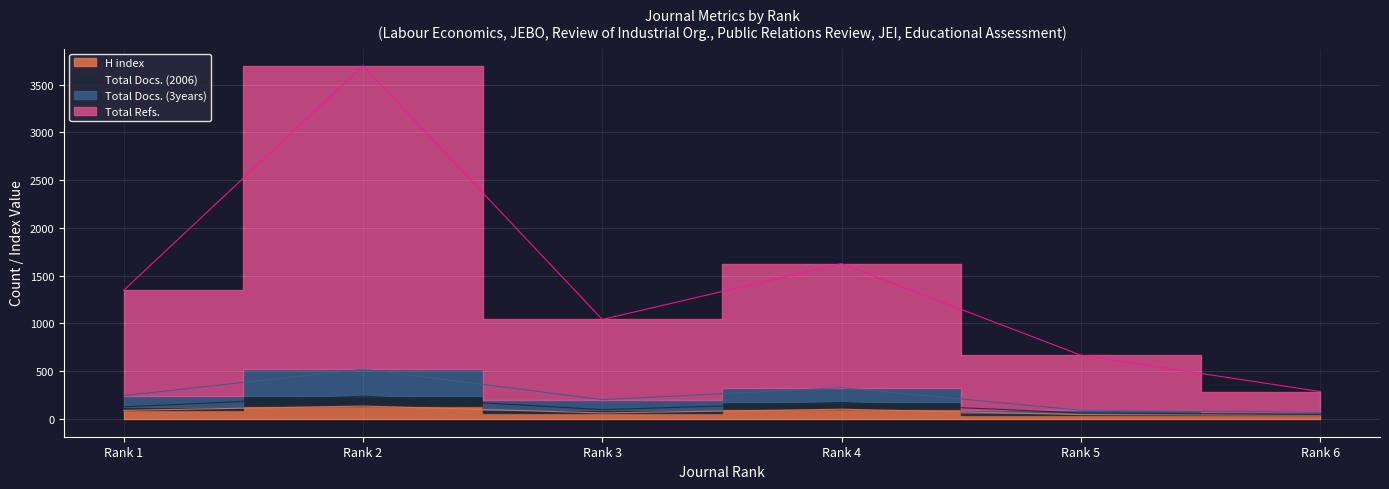

True or false: Total Docs. (3years) and H index intersect in this chart.

False